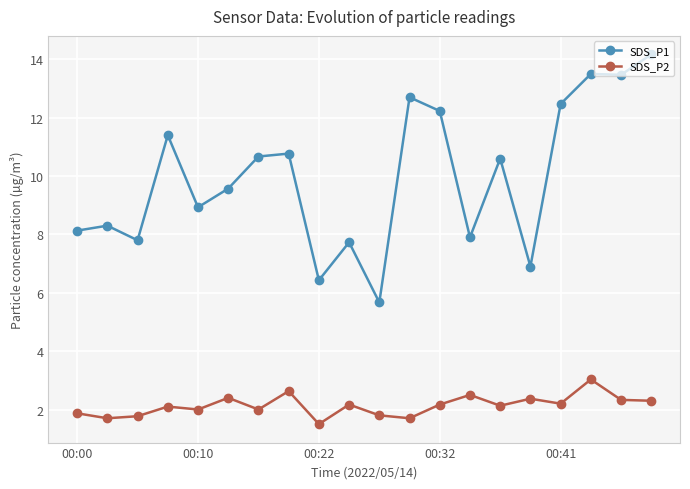

Rank the series by their maximum value, from lowest to highest.

SDS_P2, SDS_P1